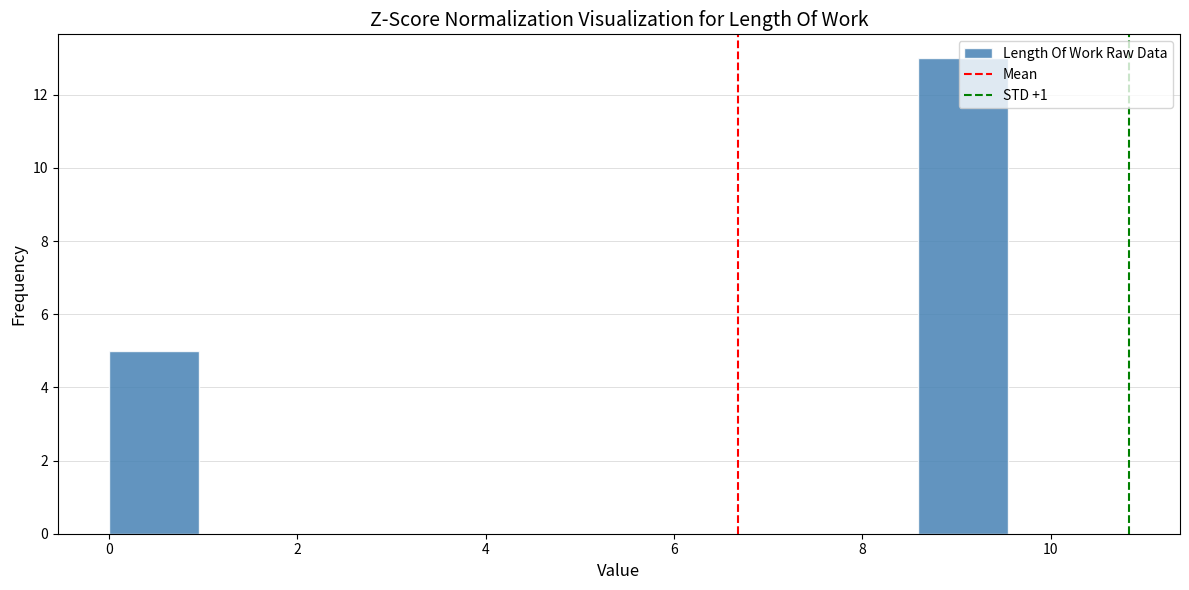

Reading left to right, list every bar in this chart as the range it spans on the x-axis followed by its height. Neither the bar edges nor the heights are printed on the chart, so give them approximately, as read against the axes.

0.0 to 1.0: 5
1.0 to 2.0: 0
2.0 to 2.8: 0
2.8 to 3.8: 0
3.8 to 4.8: 0
4.8 to 5.8: 0
5.8 to 6.6: 0
6.6 to 7.6: 0
7.6 to 8.6: 0
8.6 to 9.6: 13